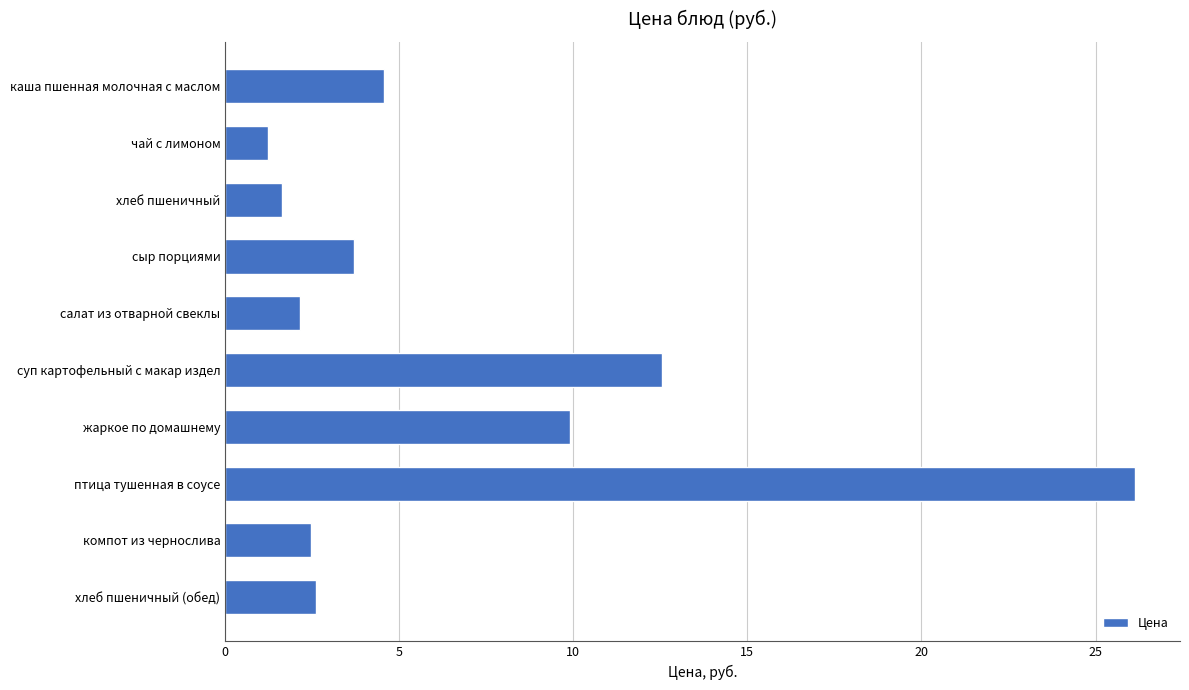

What is the label of the 1st bar from the bottom?

хлеб пшеничный (обед)